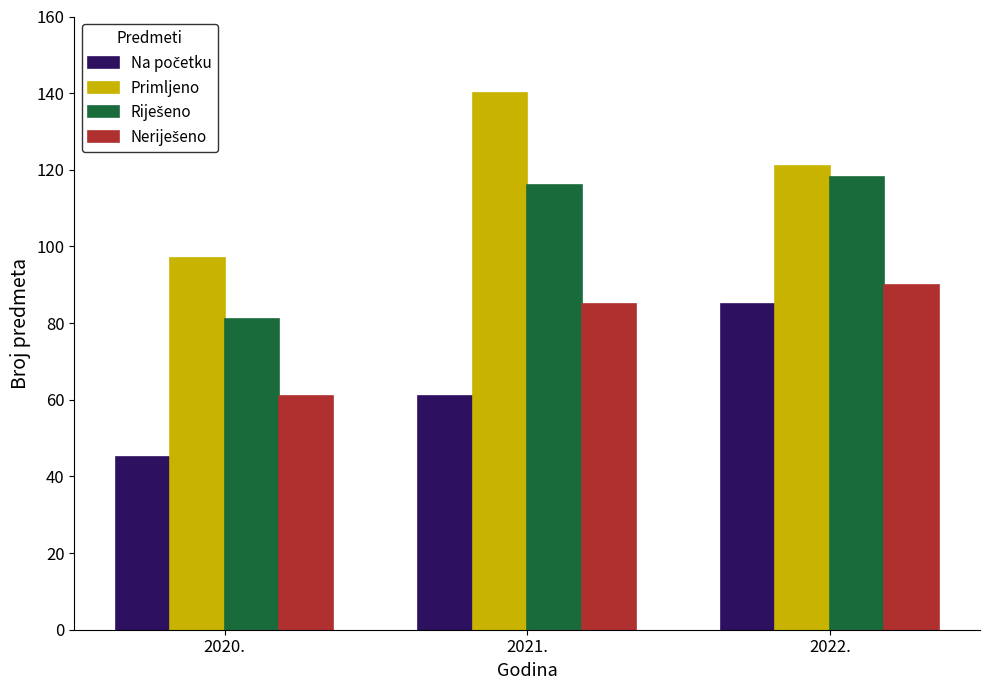

What is the difference between the highest and lowest values at 2021.?

79